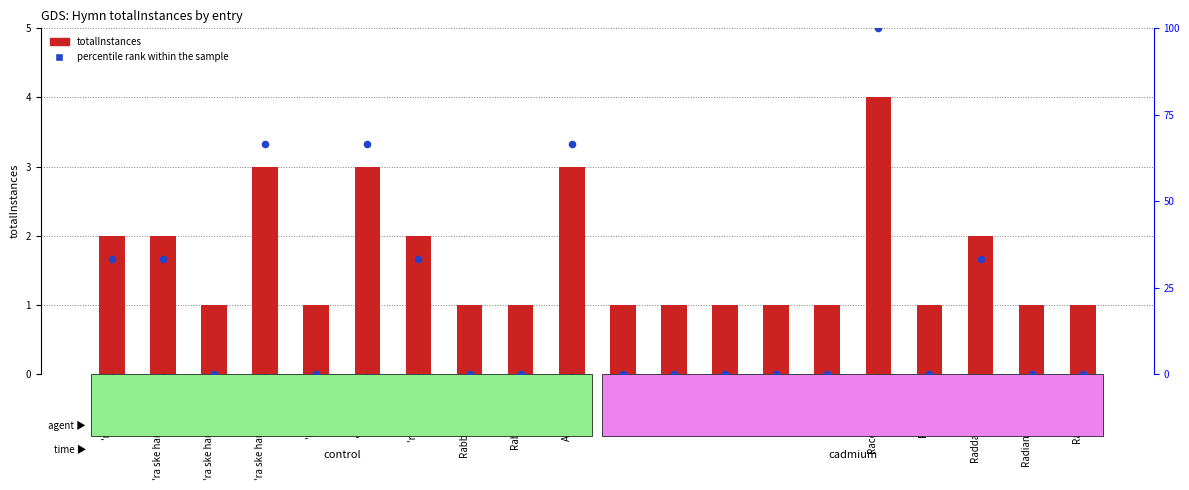

Which series has the largest Y range (max minus min)?

percentile rank within the sample